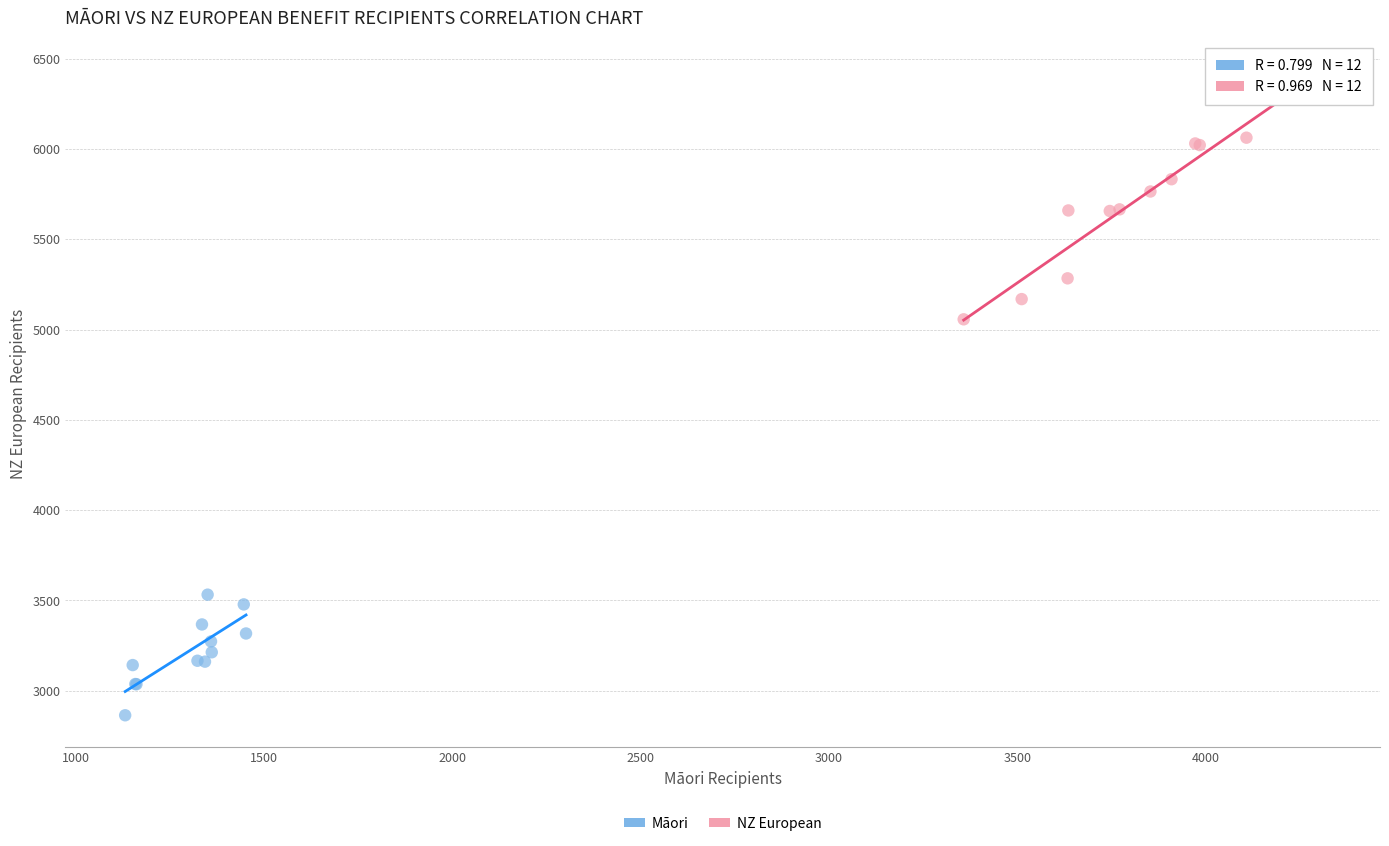

What are all the series names shown in the legend?

Māori, NZ European